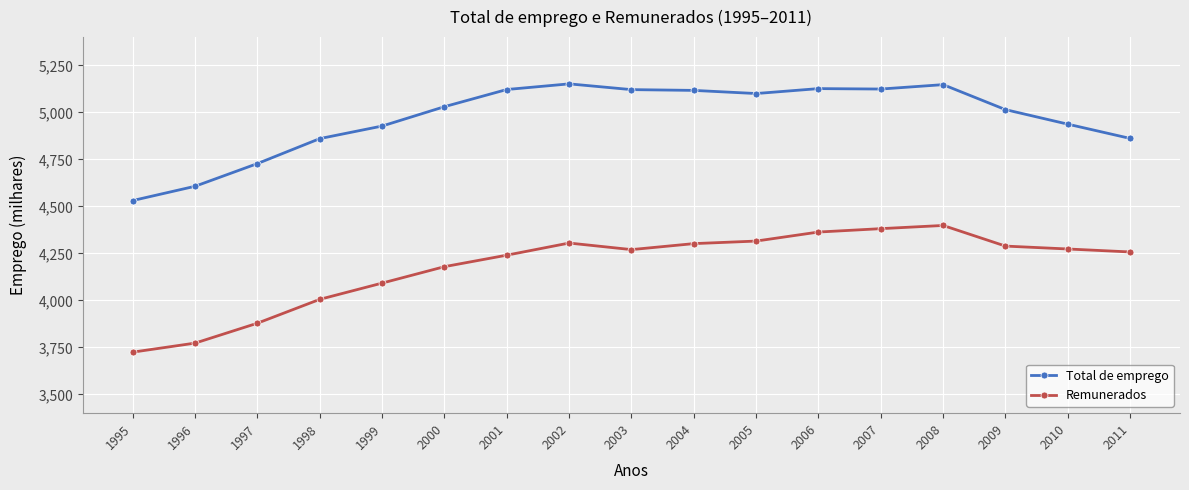

Which series has the widest spread of values?

Remunerados